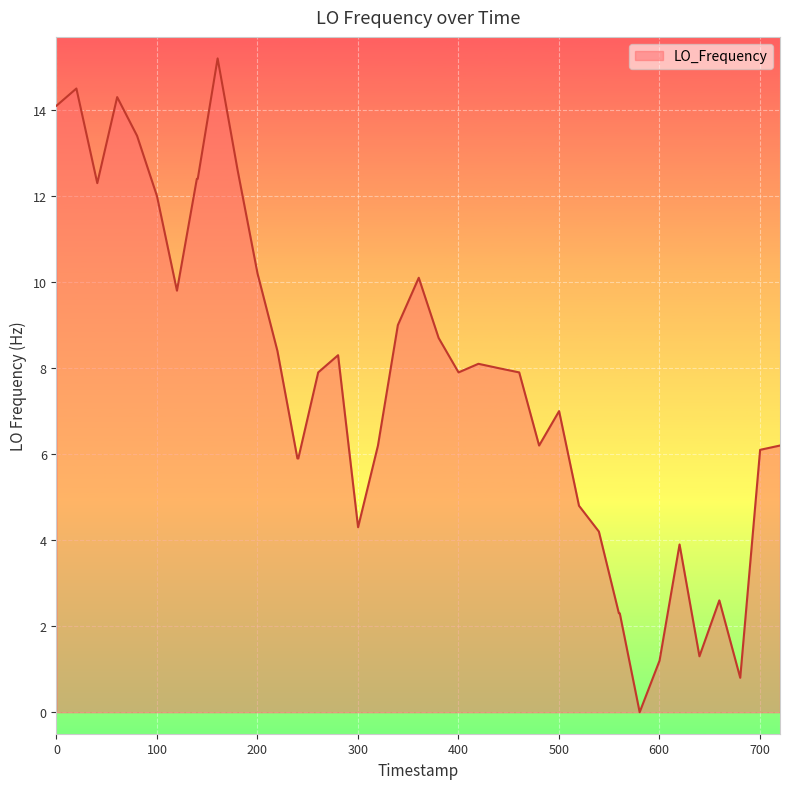

Does the chart have visible grid lines?

Yes